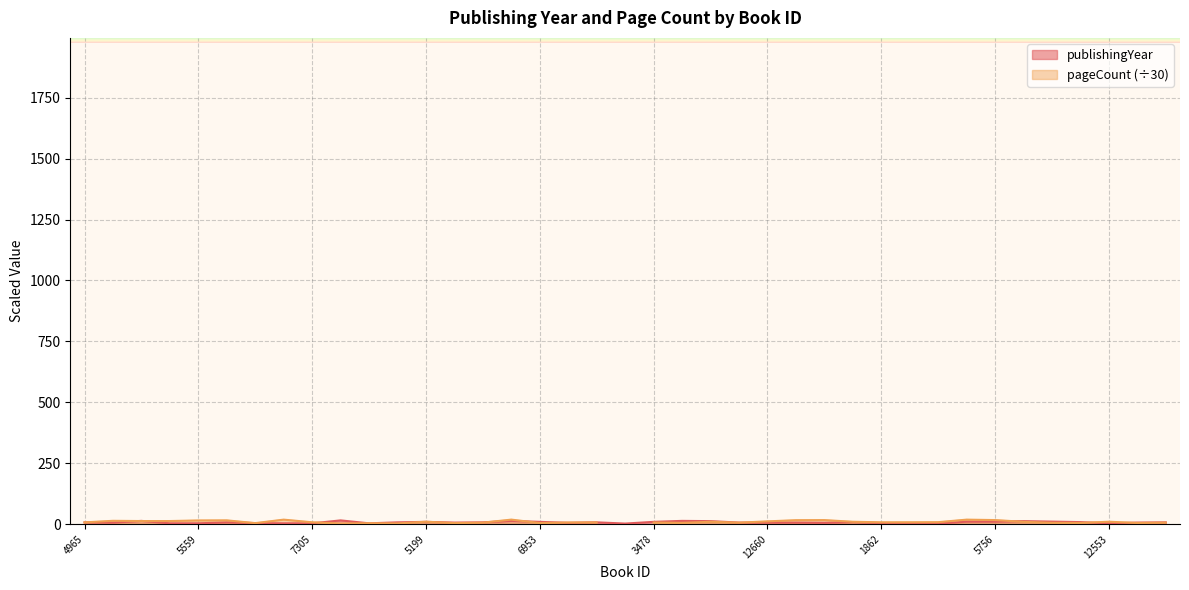

True or false: the data shows 2 at 5559.

False